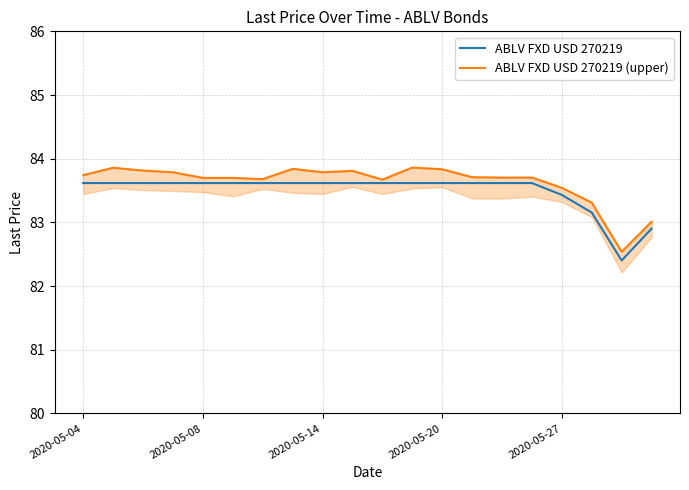

Is it true that ABLV FXD USD 270219 equals 52.1 at 2020-05-04?

False